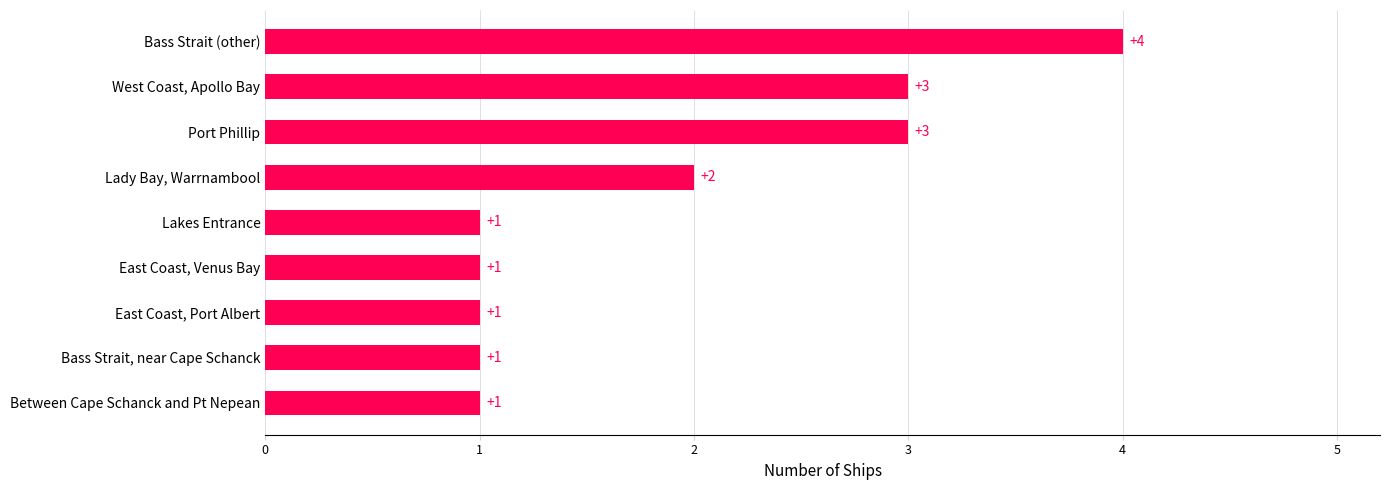

Does the chart contain stacked bars?

No